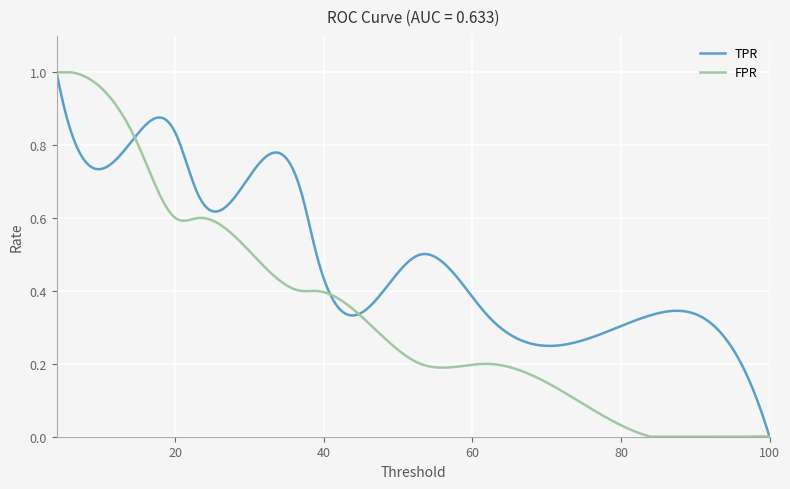

List the series in order of their overall mean, highest first.

TPR, FPR